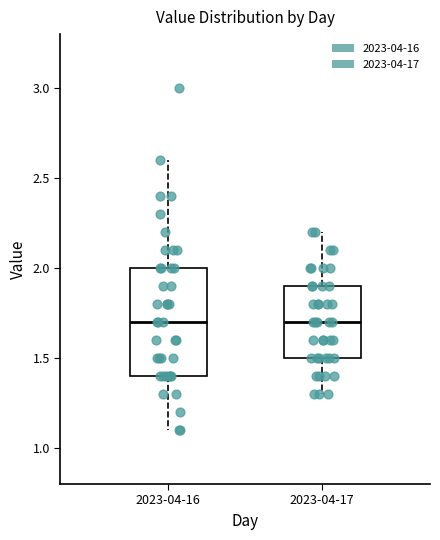

Reading left to right, read every box against the y-axis: the position of its median line, the range the box covers, and the ends of its whiskers. The values are not printed on the chart, so give them approximately, as read against the axis.

2023-04-16: median 1.7, box 1.4 to 2.0, whiskers 1.1 to 2.6
2023-04-17: median 1.7, box 1.5 to 1.9, whiskers 1.3 to 2.2